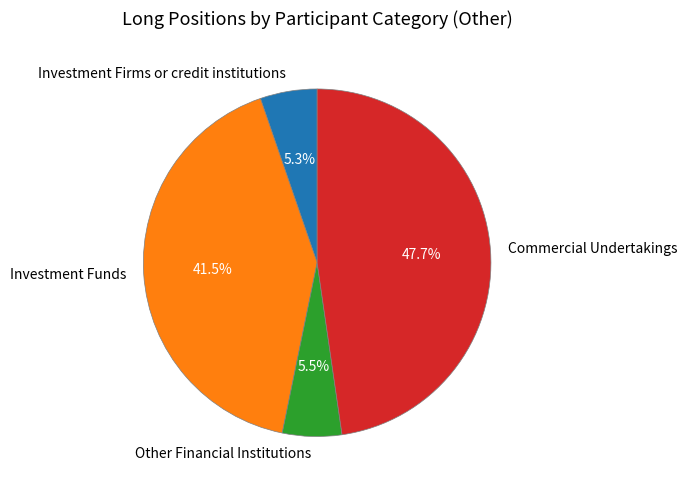

What portion of the pie excludes Commercial Undertakings?

52.3%